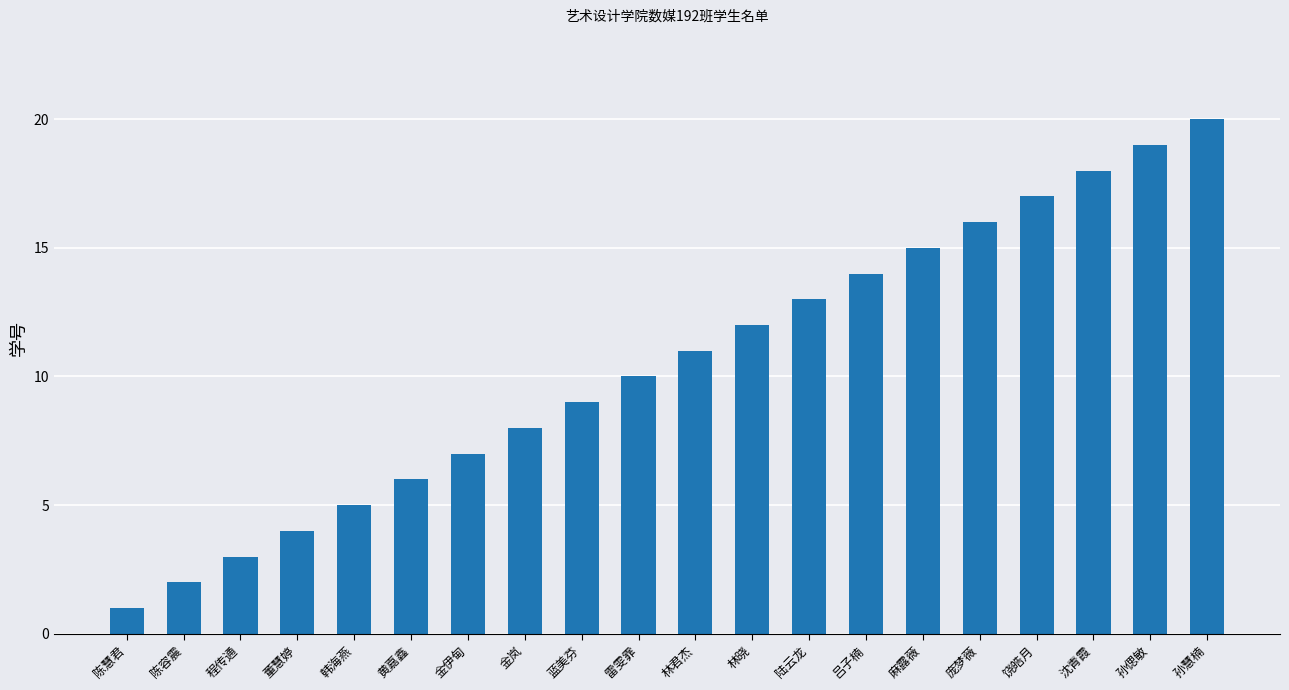

At which category does the chart reach its peak across all series?

孙慧楠